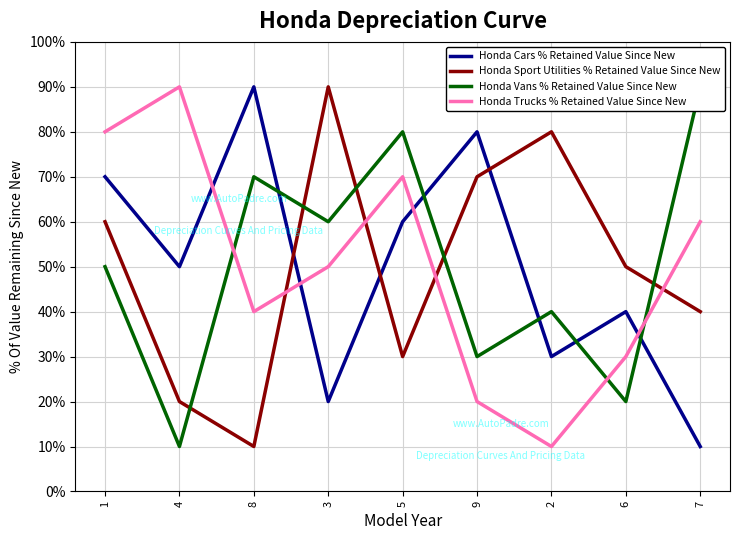

Count the Honda Trucks % Retained Value Since New values in the range 30 to 70.

5